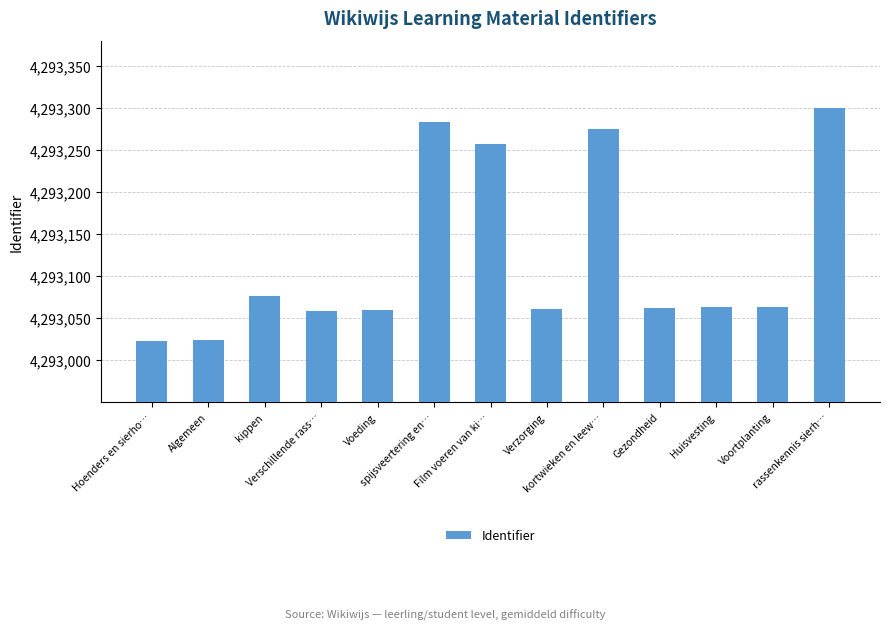

What is the label of the 4th bar from the right?

Gezondheid